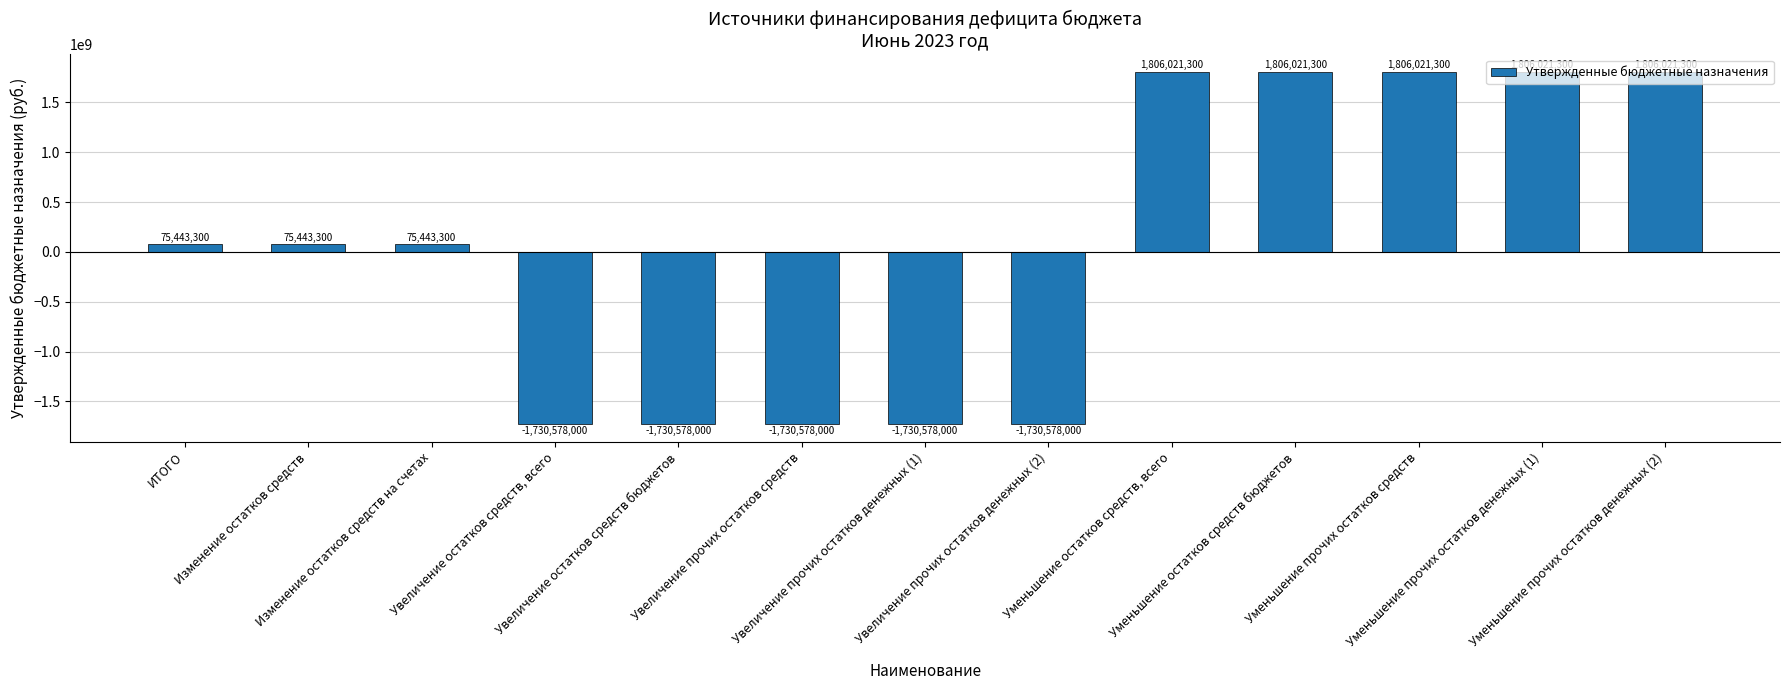

How many values are above zero?

8